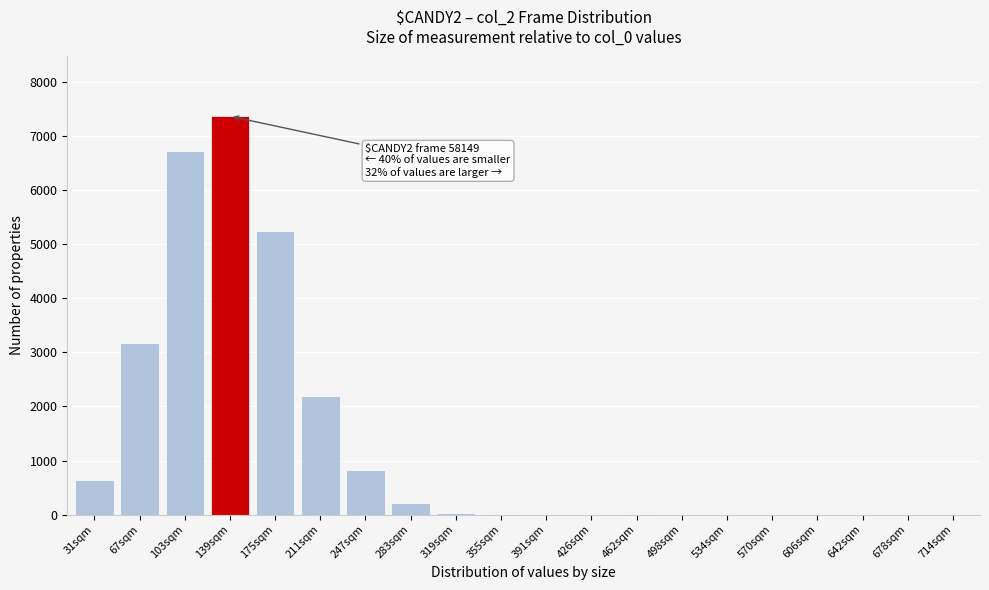

What is the change in value from 175sqm to 642sqm?

-5249